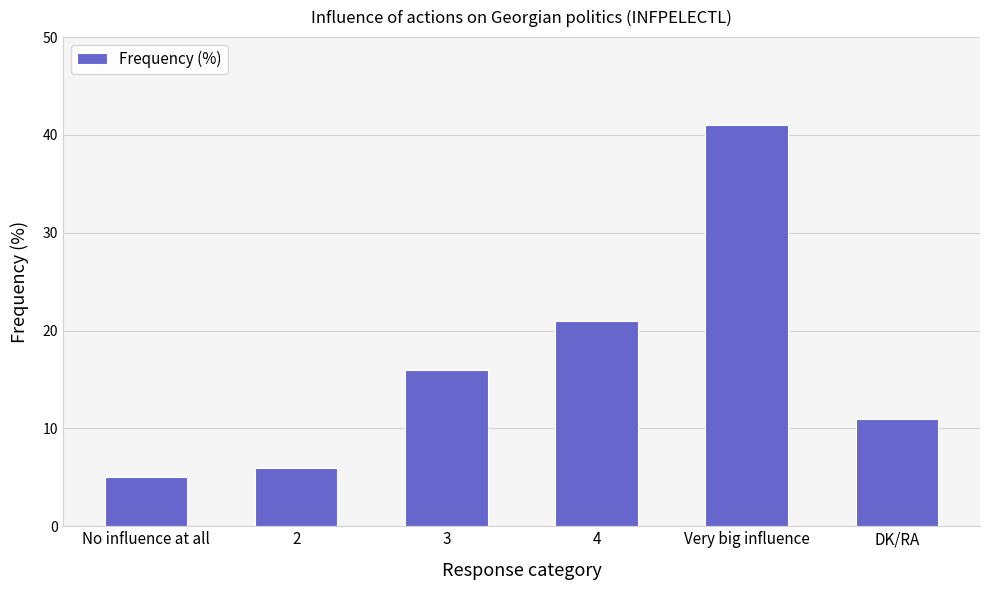

Approximately how many times larger is the value at Very big influence compared to 3?

2.6